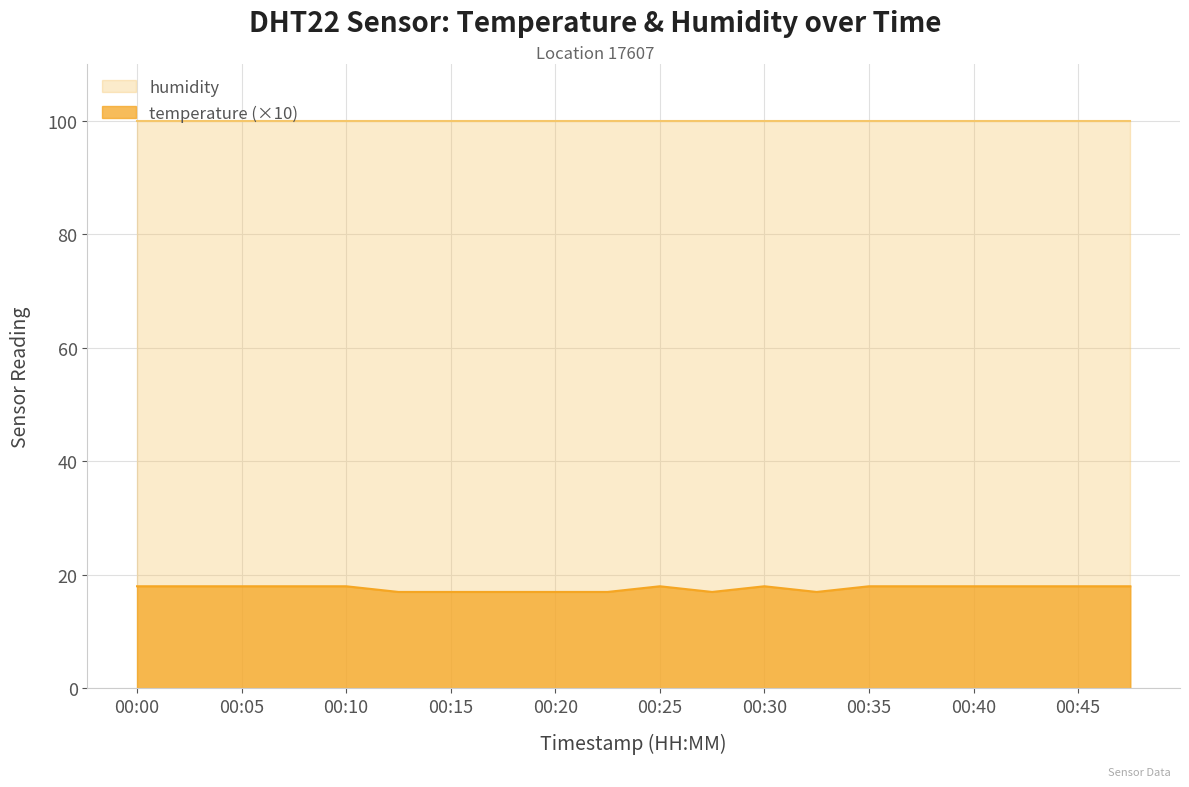

Does the chart have visible grid lines?

Yes